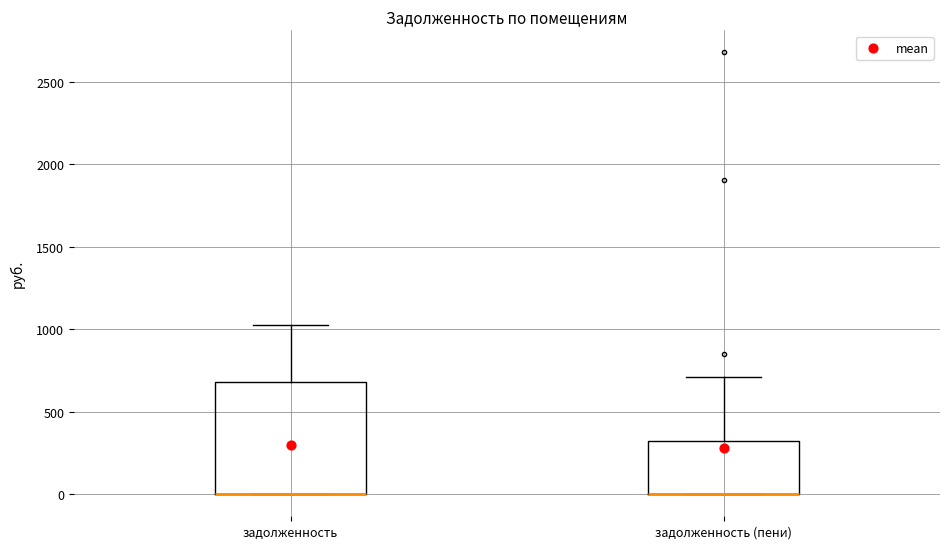

Reading left to right, read every box against the y-axis: the position of its median line, the range the box covers, and the ends of its whiskers. The values are not printed on the chart, so give them approximately, as read against the axis.

задолженность: median 0 (drawn on the box's lower edge), box 0 to 700, whiskers 0 to 1000
задолженность (пени): median 0 (drawn on the box's lower edge), box 0 to 300, whiskers 0 to 700